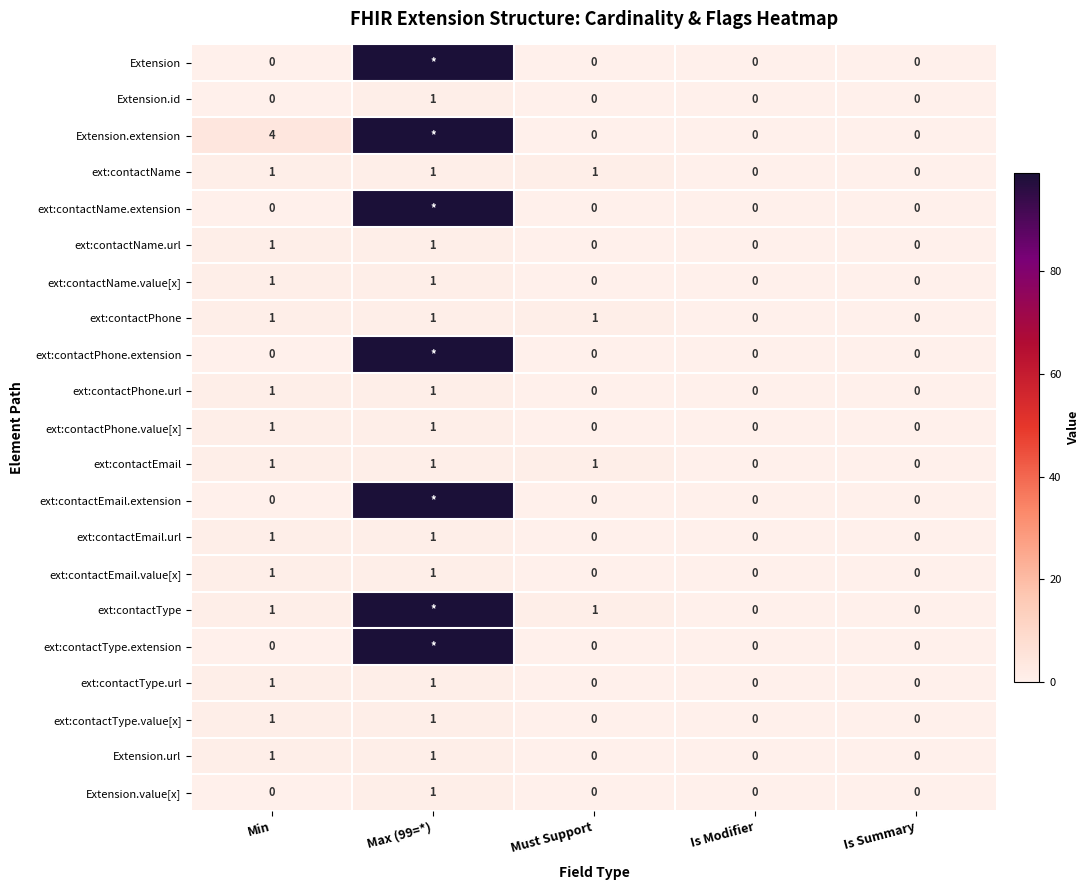

What is the total value across all series at Must Support?

4